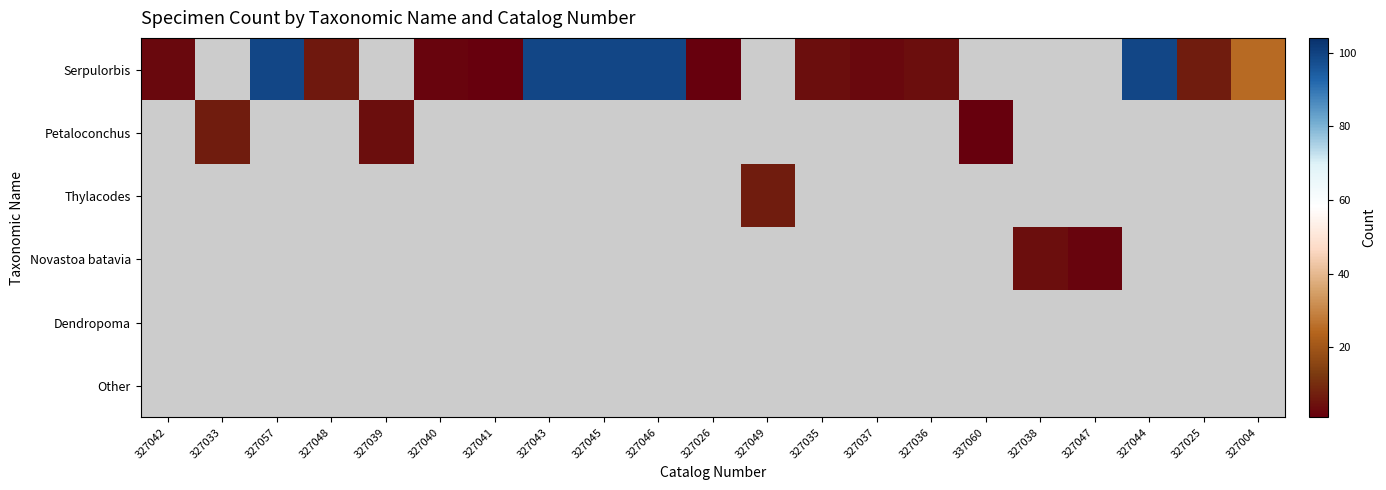

Is the value of Thylacodes at 327048 greater than the value of Serpulorbis at 327038?

No